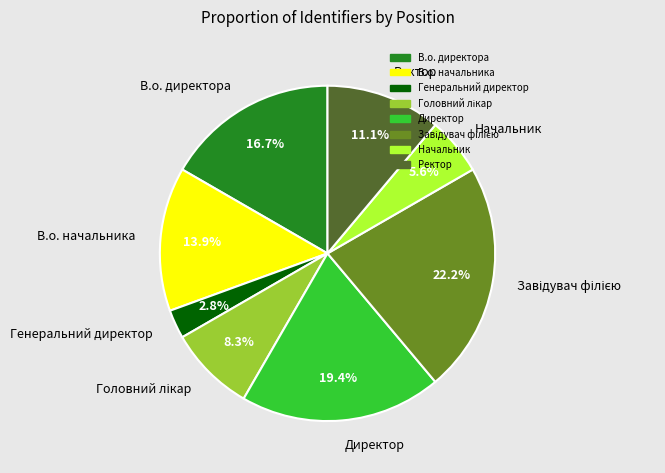

Is it true that Директор is 19% of the pie?

True